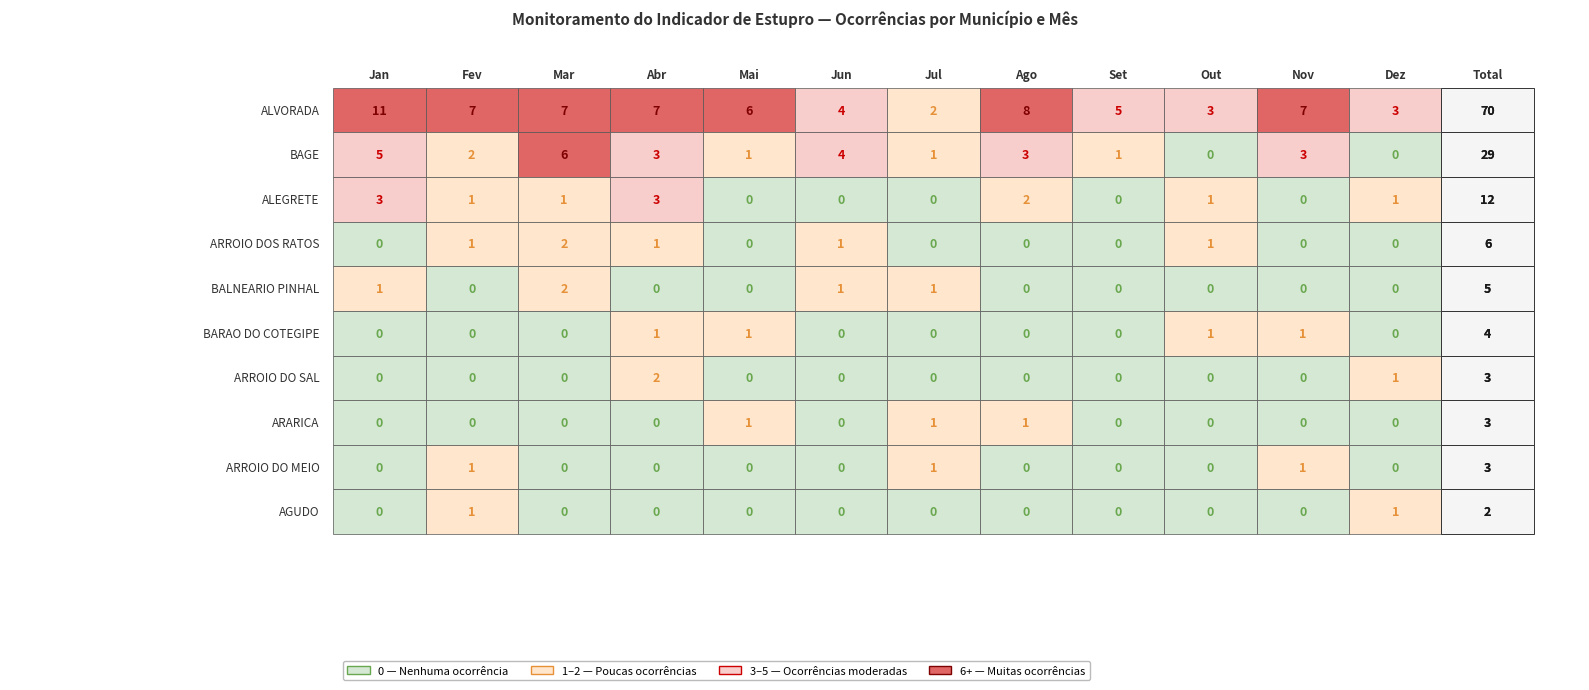

What is the sum of all BAGE values?

29